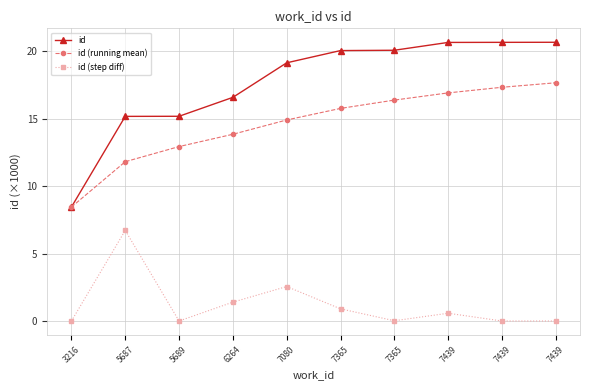

Where is id (step diff) nearest to the value 3?

7080